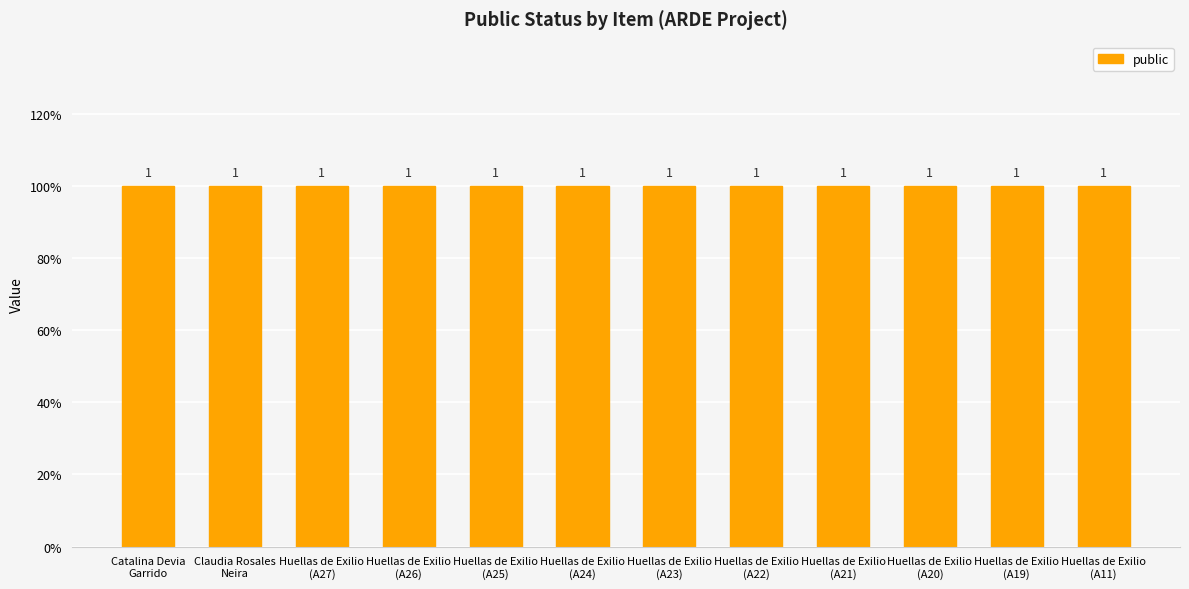

True or false: featured has a value of 0 at Huellas de Exilio (A25).

True